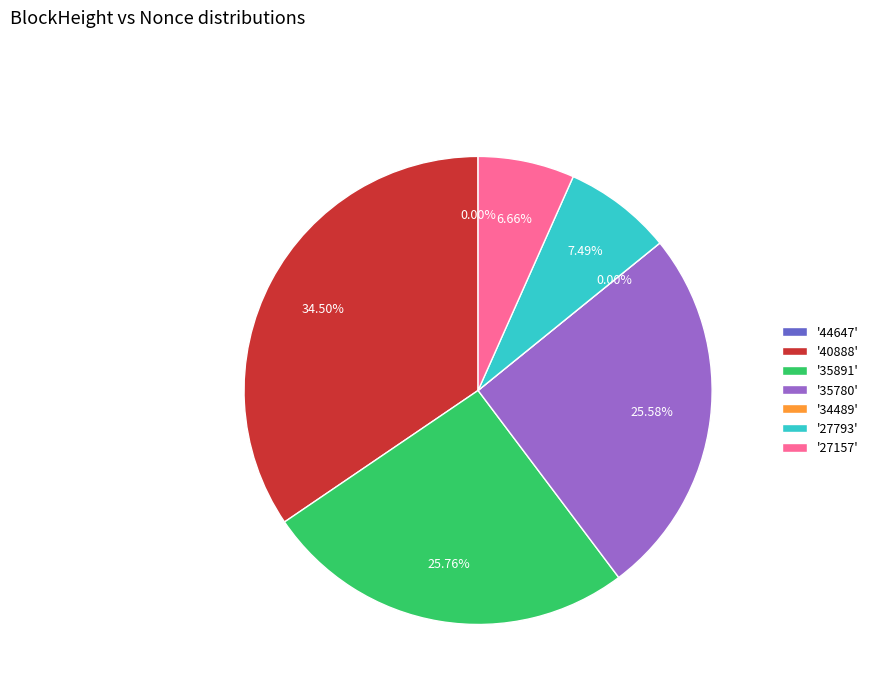

Does any single category account for the majority?

No